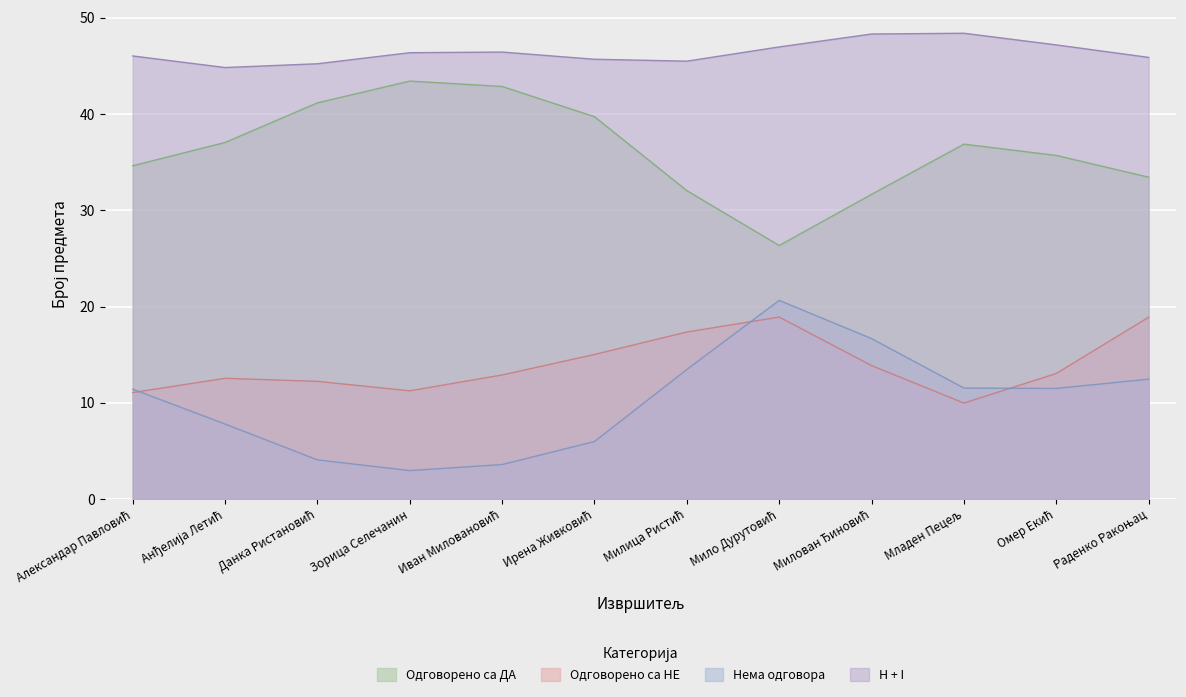

True or false: Одговорено са НЕ and Одговорено са ДА intersect in this chart.

False